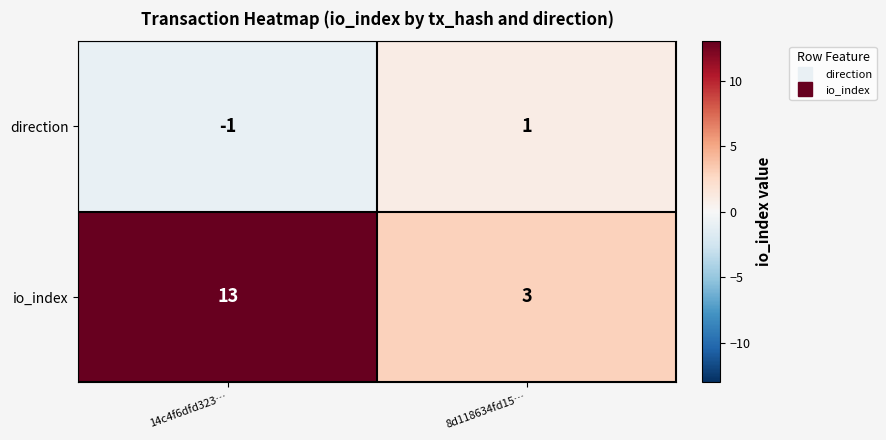

Reading right to left, what are all the values shown in this chart?

direction: 1	-1
io_index: 3	13